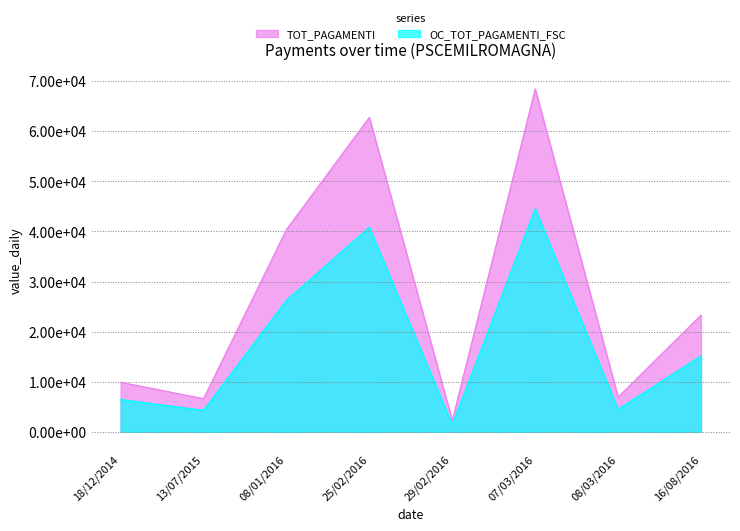

The OC_TOT_PAGAMENTI_FSC series shows 58578.5 at 25/02/2016. True or false?

False